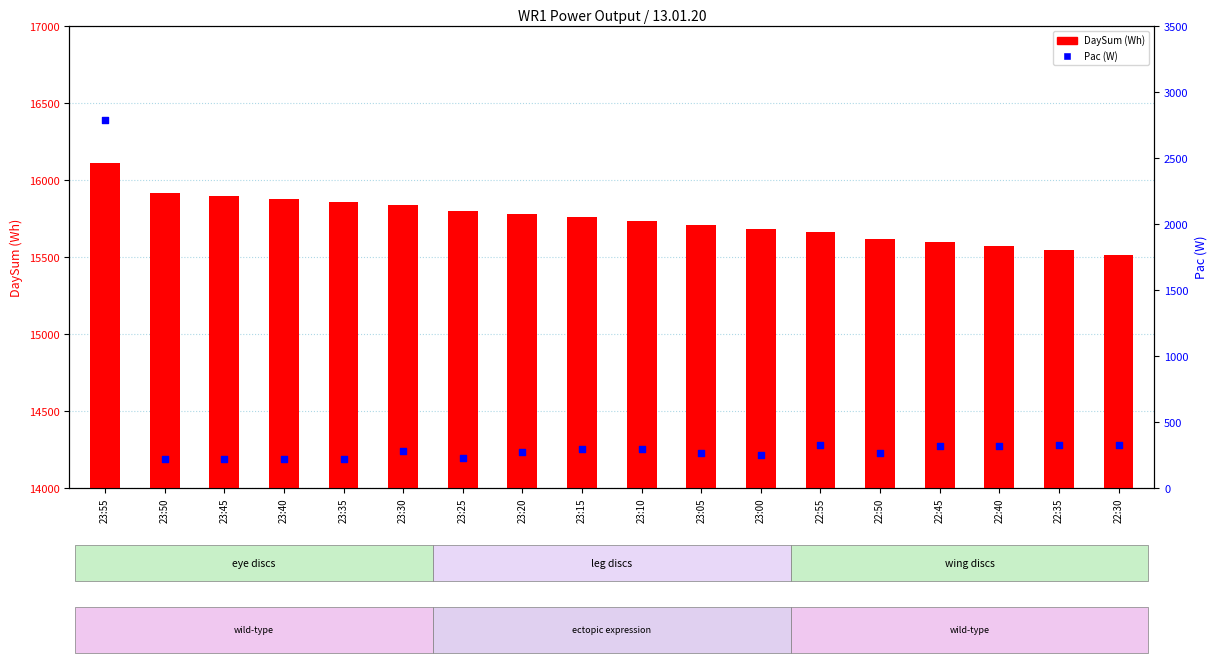

Which series contains the highest Y value?

DaySum (Wh)